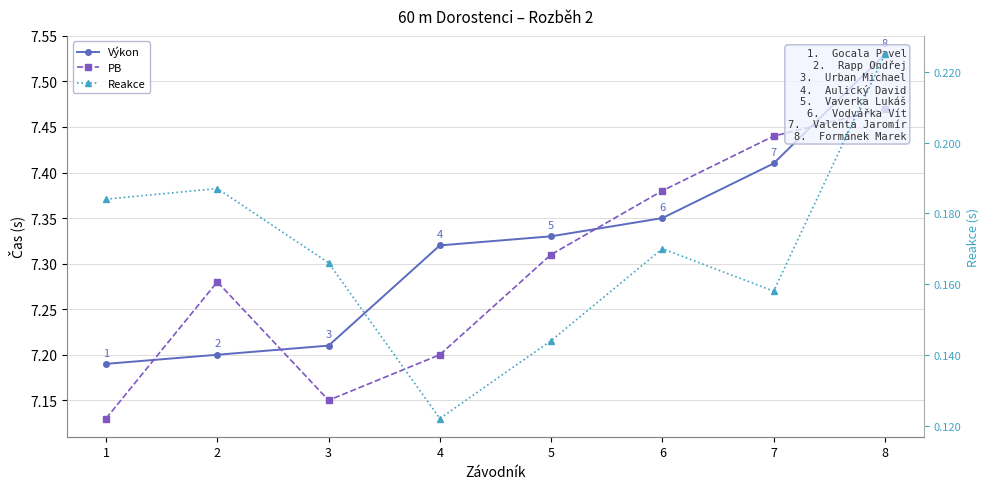

Rank the series by their maximum value, from lowest to highest.

Reakce, PB, Výkon